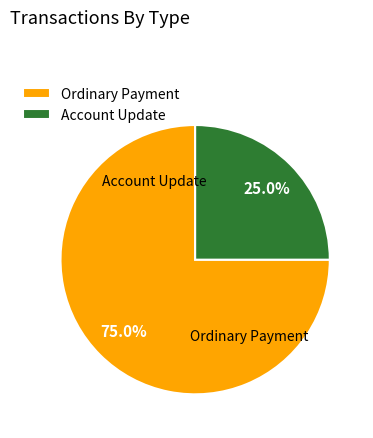

What is the smallest slice in the pie chart?

Account Update